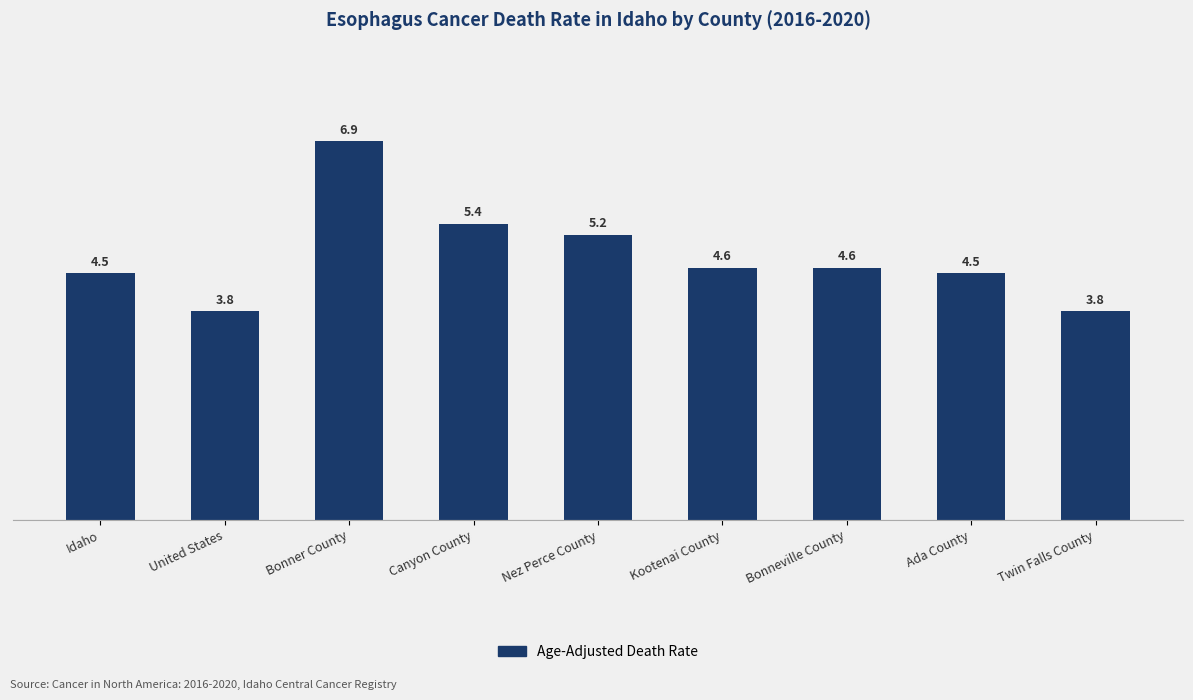

At which label does the data first exceed 4?

Idaho